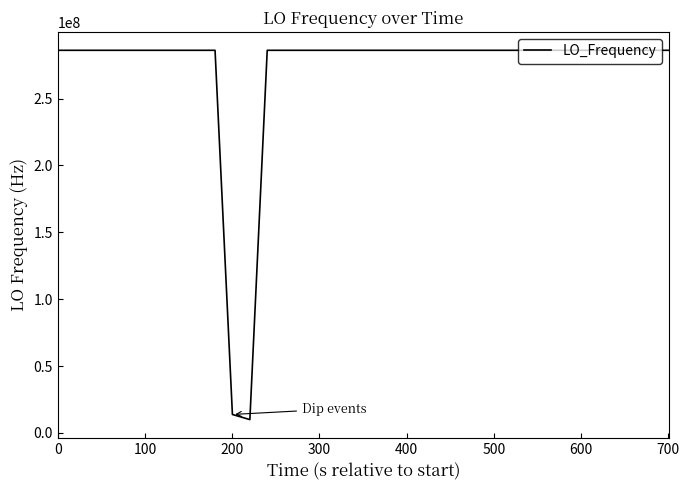

What is the minimum value shown in the chart?

9999989.2